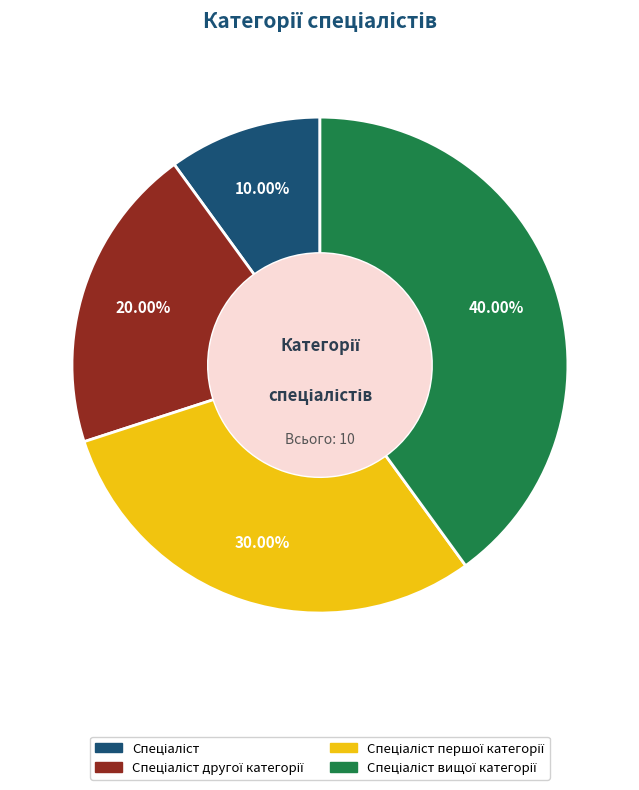

Is there any slice that represents more than half of the pie?

No